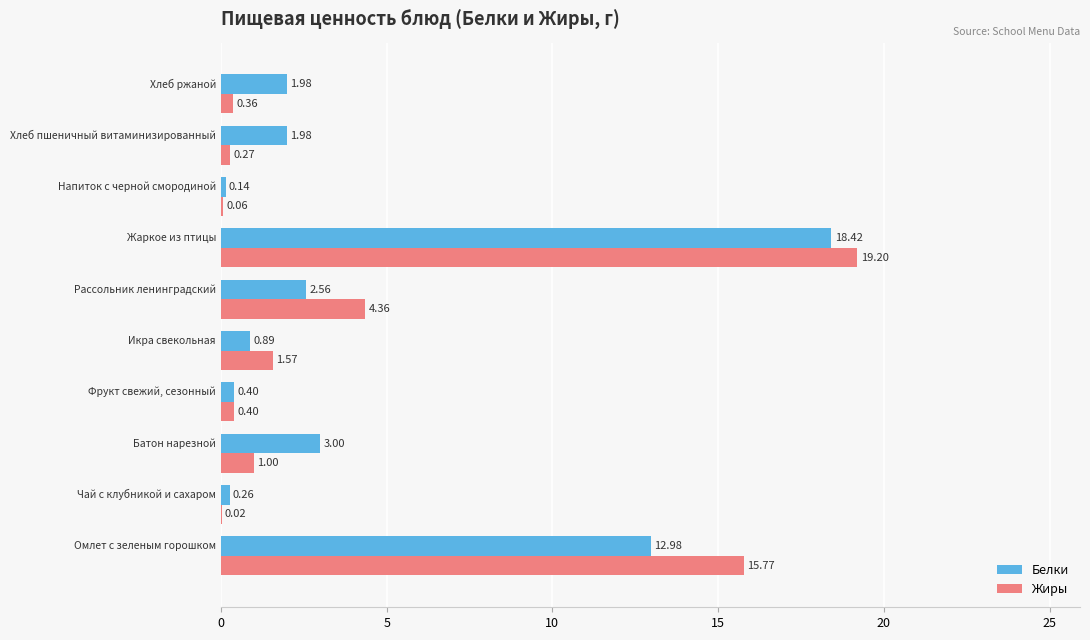

What is the sum of all Белки values?

42.6